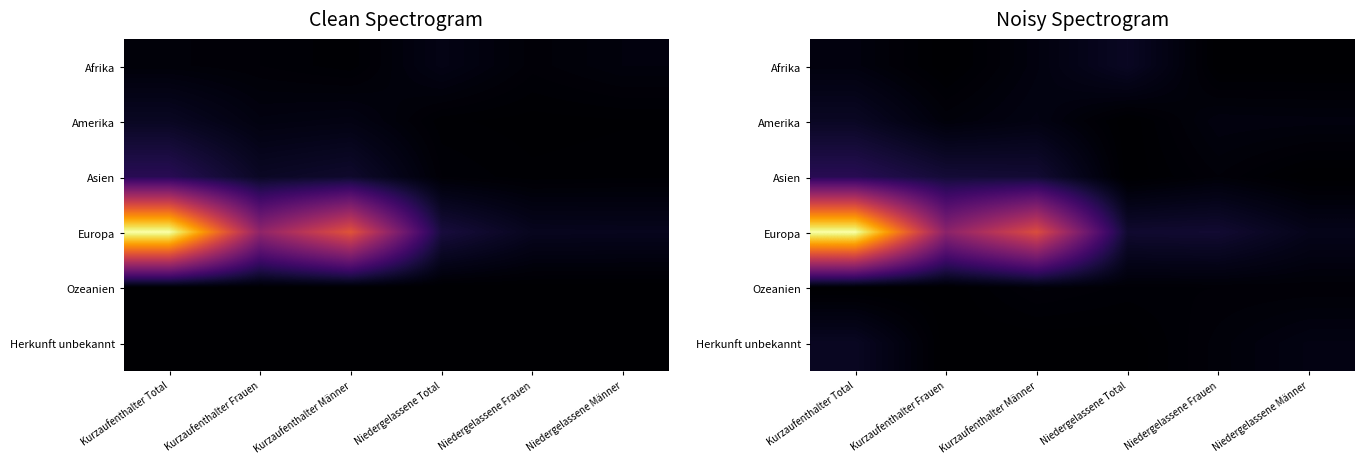

Between Kurzaufenthalter Männer and Niedergelassene Total, which series saw the biggest shift?

Europa